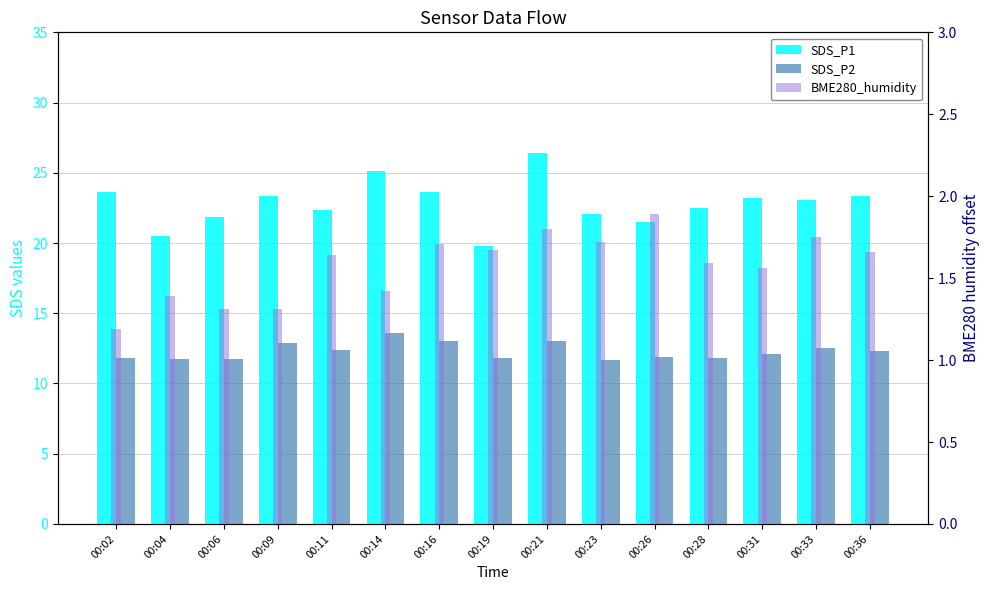

How many distinct data groups are displayed?

3